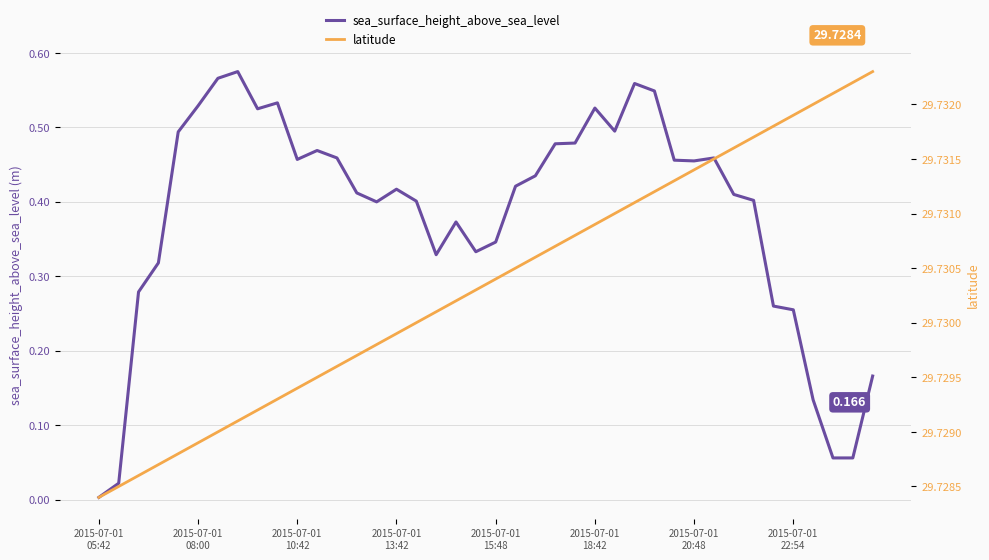

Is the value of sea_surface_height_above_sea_level at 31 greater than the value of latitude at 22?

No